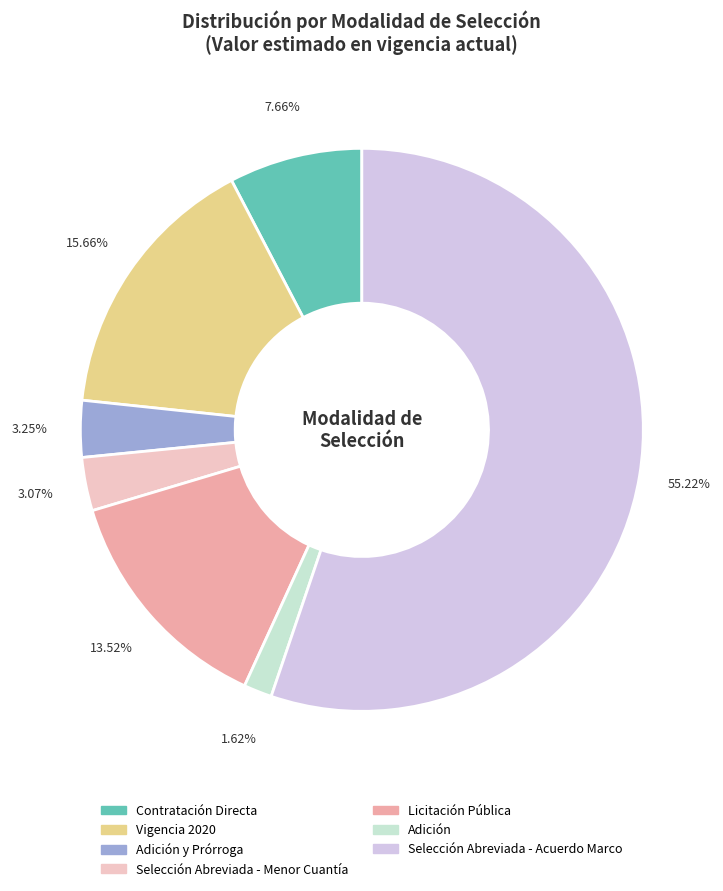

Does any single category account for the majority?

Yes